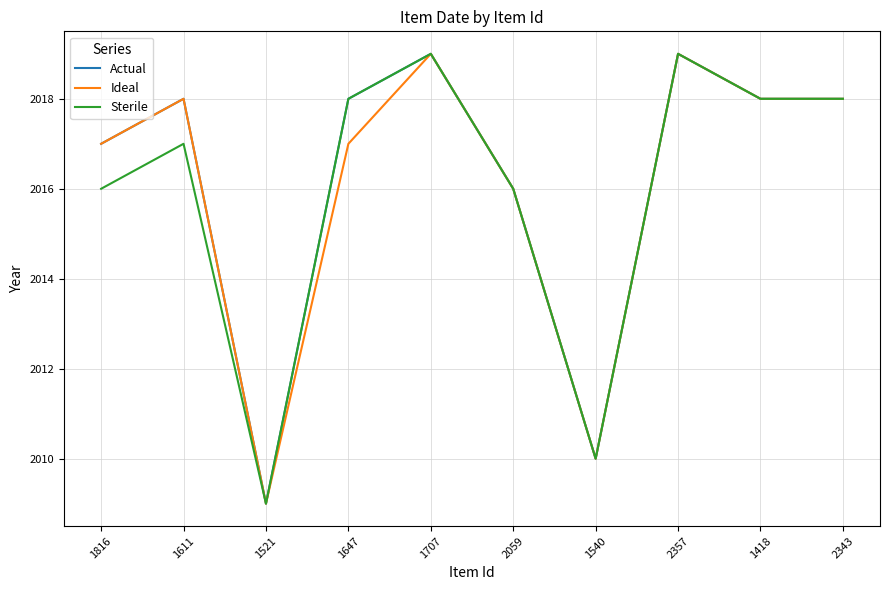

What value does the Ideal series have at 1611, to the nearest 10?

2020